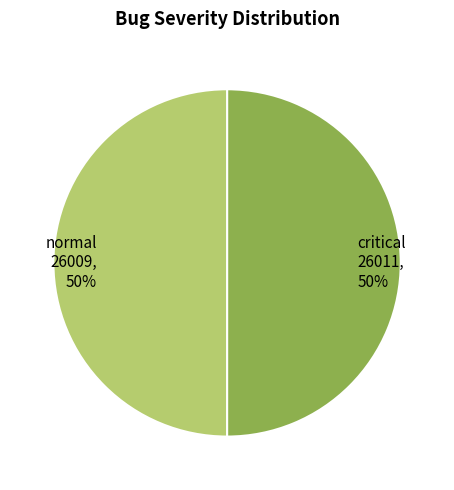

Count the number of slices in the pie.

2